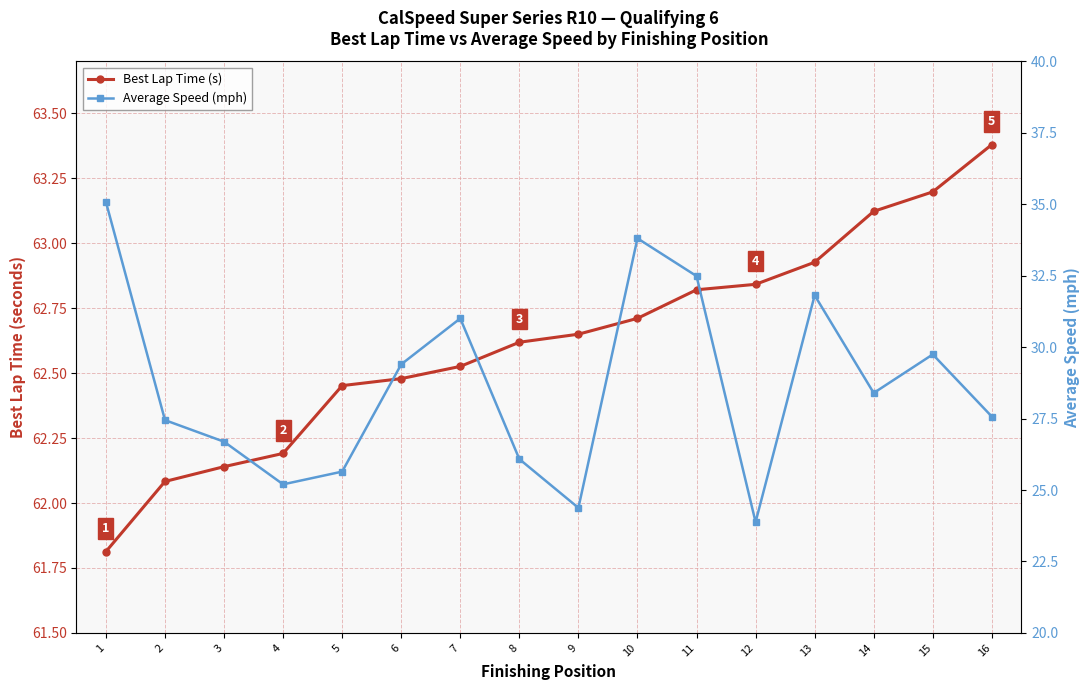

The Average Speed (mph) series shows 52.5 at 11. True or false?

False